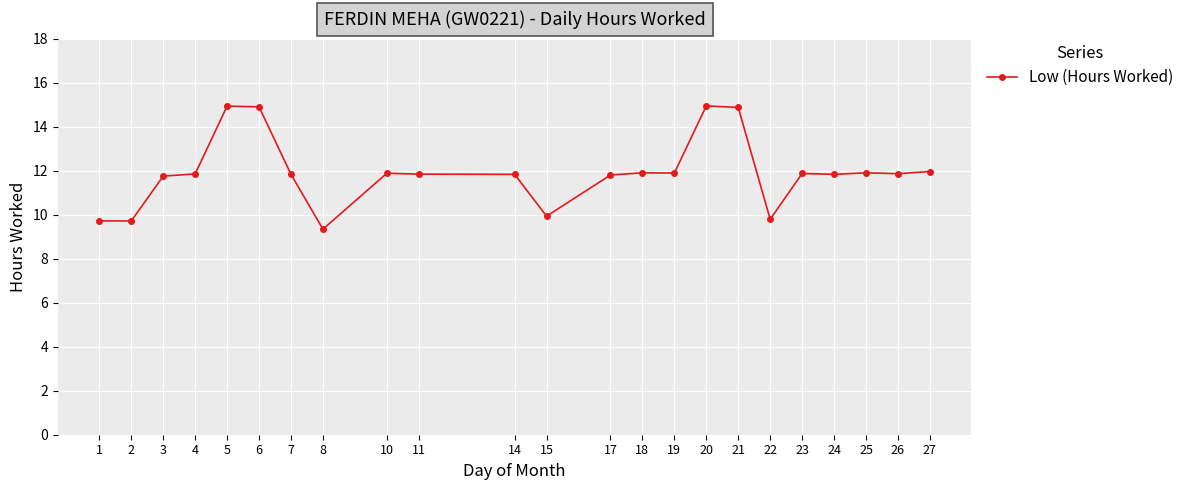

What is the sum of the values at 26 and 27?

23.8